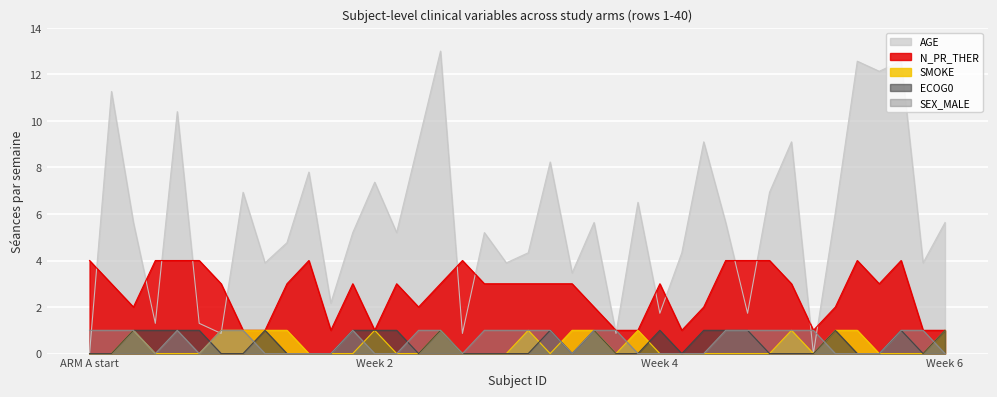

True or false: AGE has a value of 3.7 at 37.

False